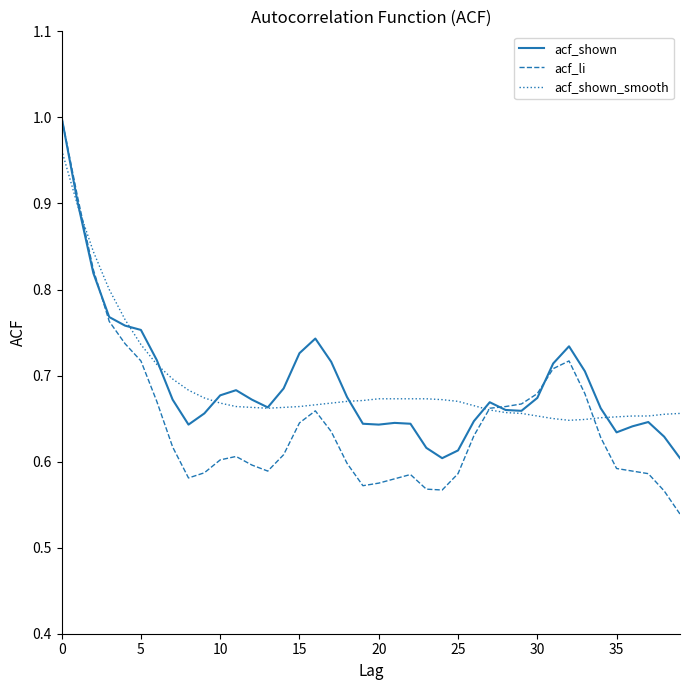

How many lines are shown in the chart?

3